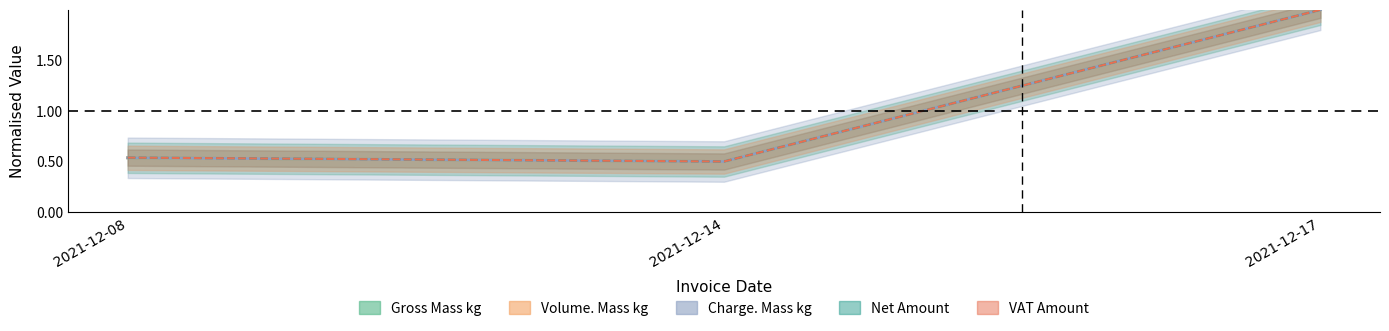

What is the greatest value displayed?

2.0